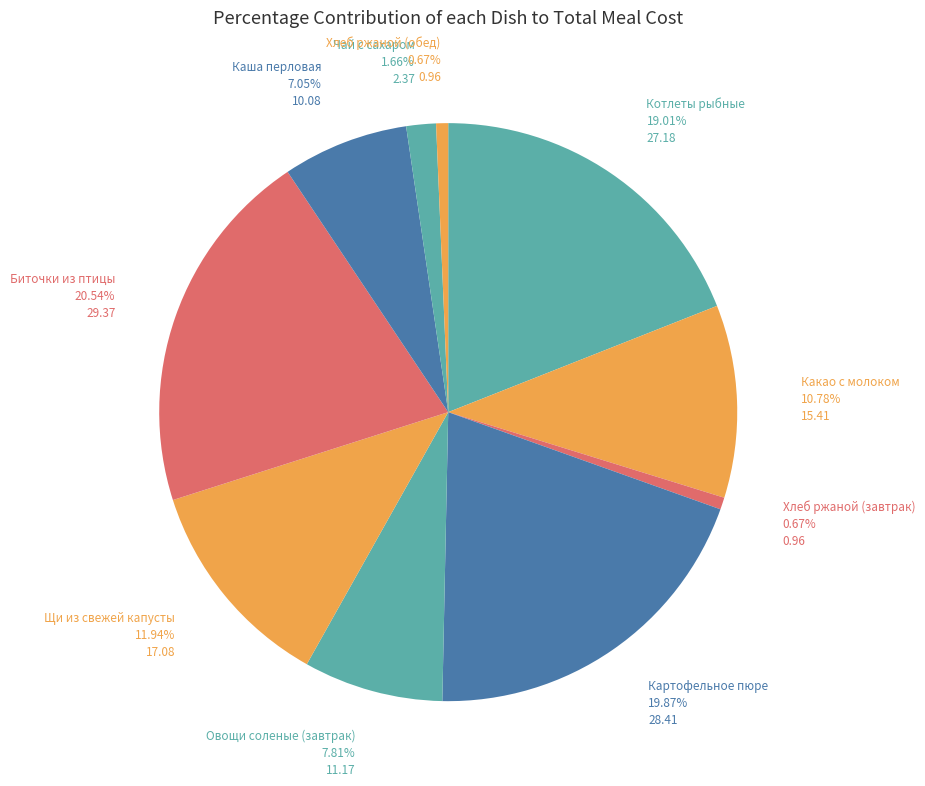

To the nearest percent, what is the difference between the largest and smallest slice percentages?

20%